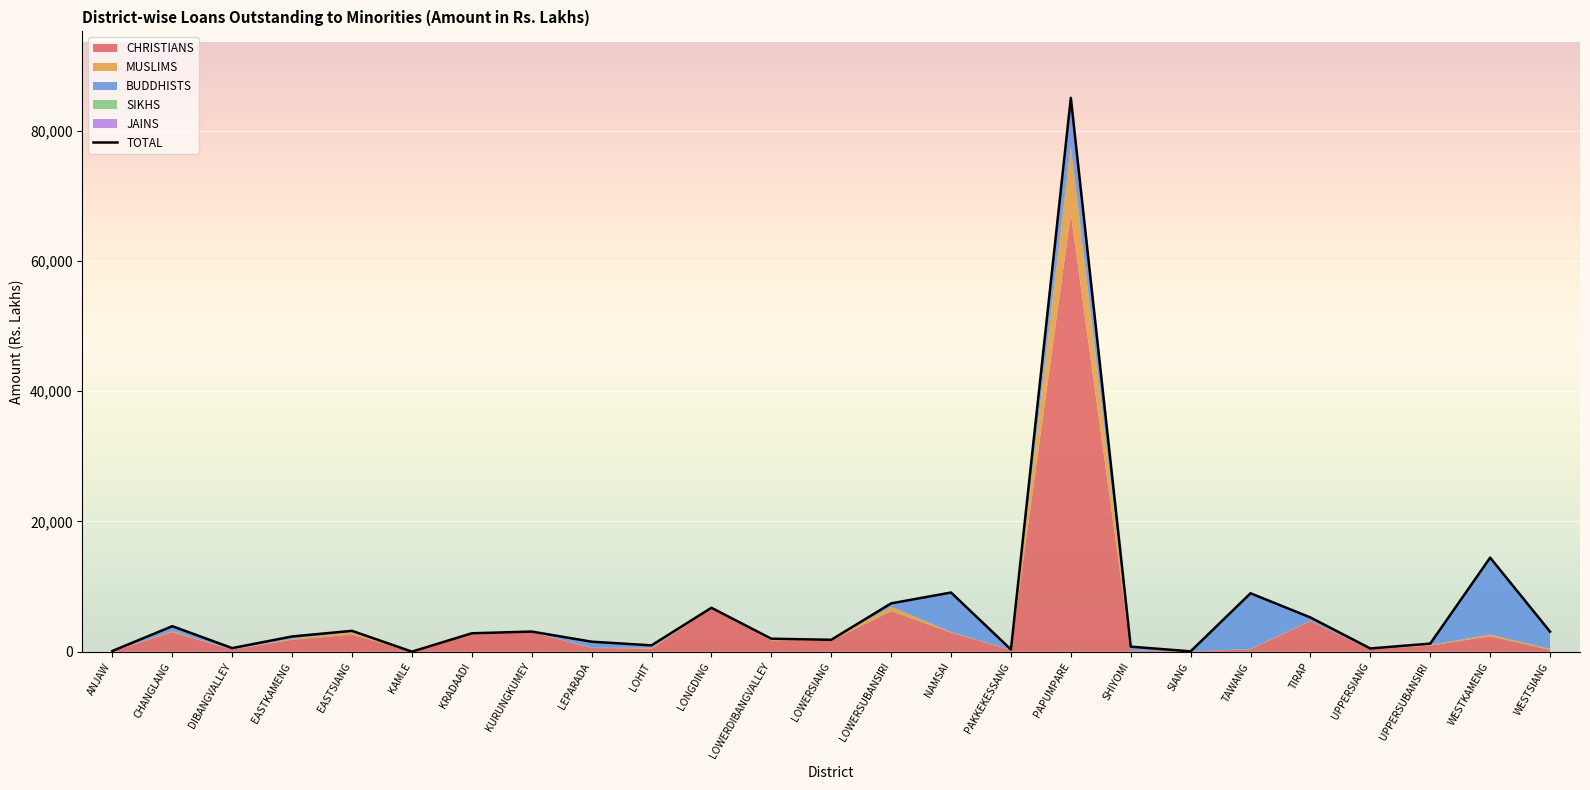

True or false: SIKHS has a value of 120.9 at KRADAADI.

False